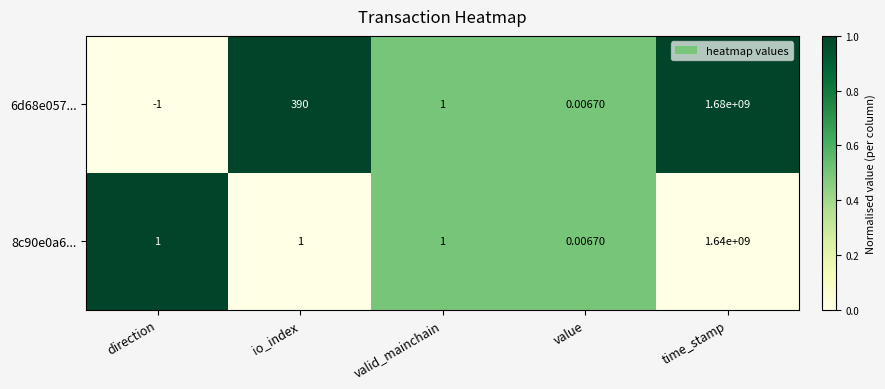

At which label does 6d68e057... reach its minimum?

direction